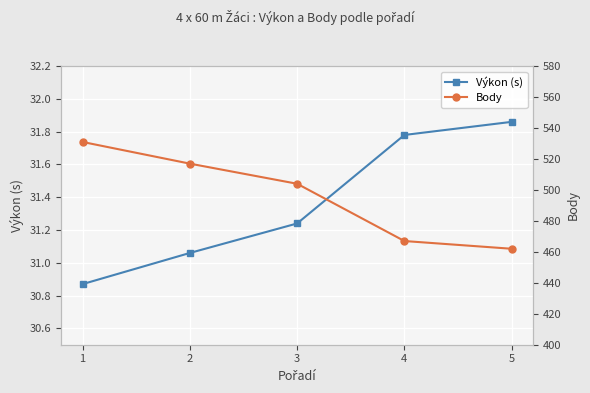

At which category is the sum across all series the highest?

1